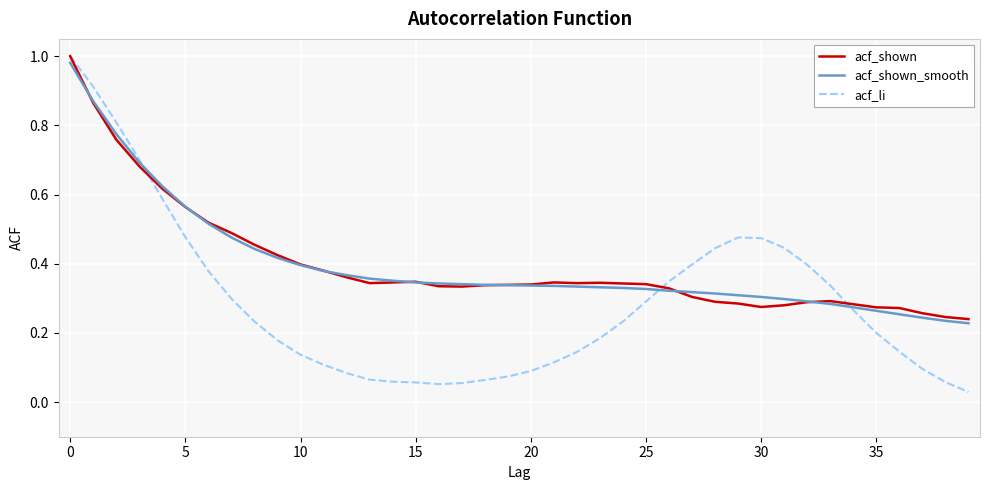

Which series has the widest spread of values?

acf_li